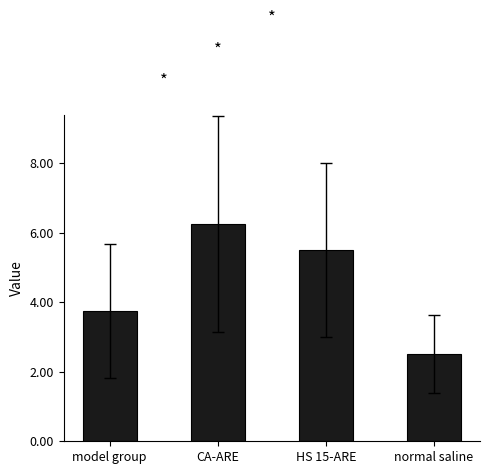

What is the minimum value shown in the chart?

2.5